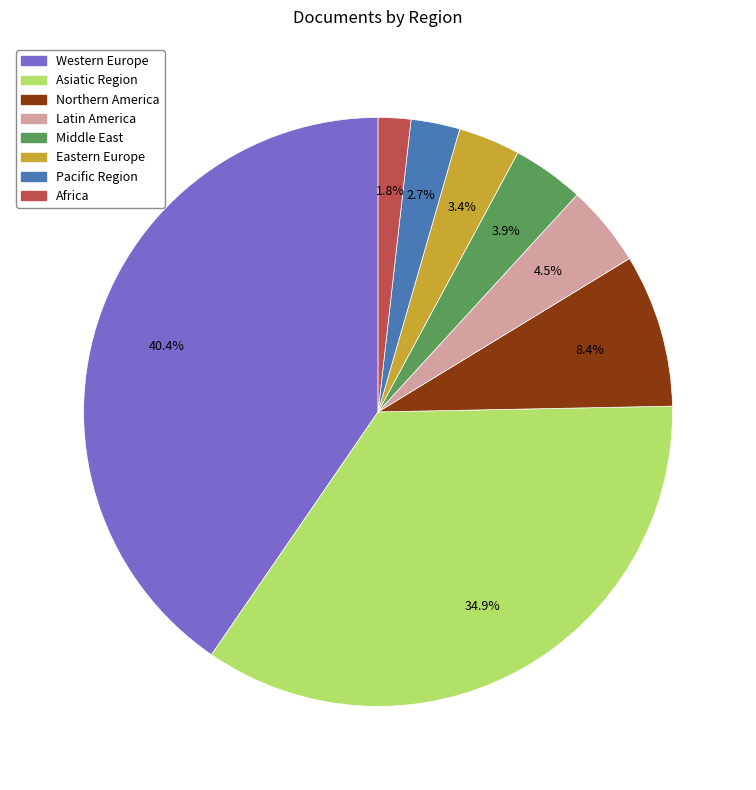

Which category has the biggest portion of the pie?

Western Europe